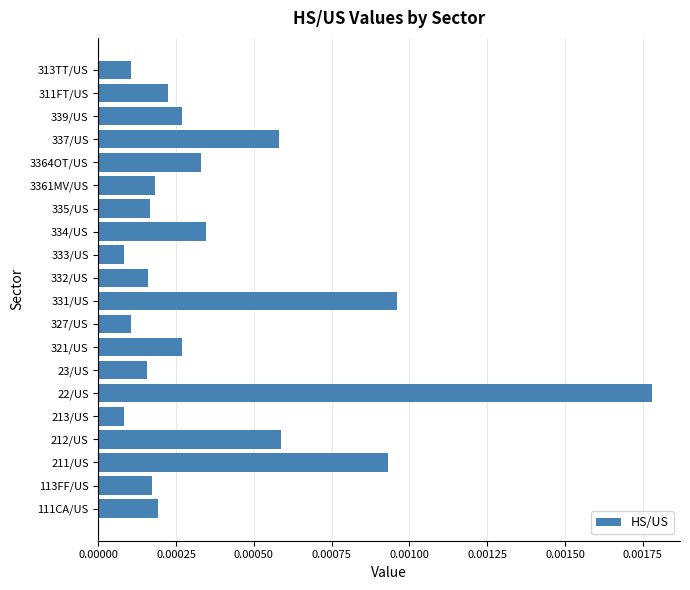

Which label corresponds to the largest value in the chart?

22/US